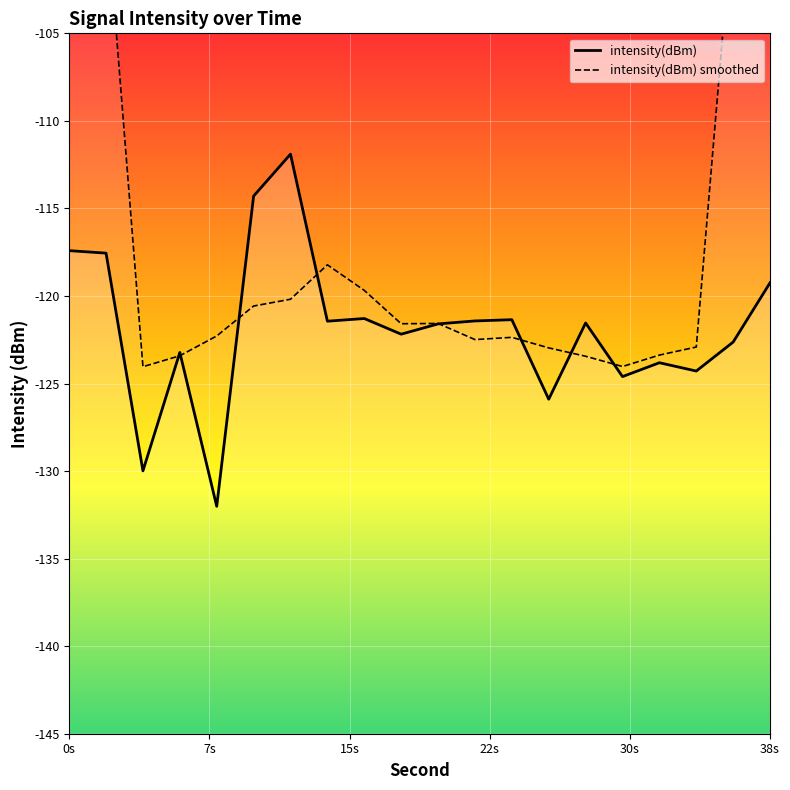

What is the greatest value displayed?

-111.9